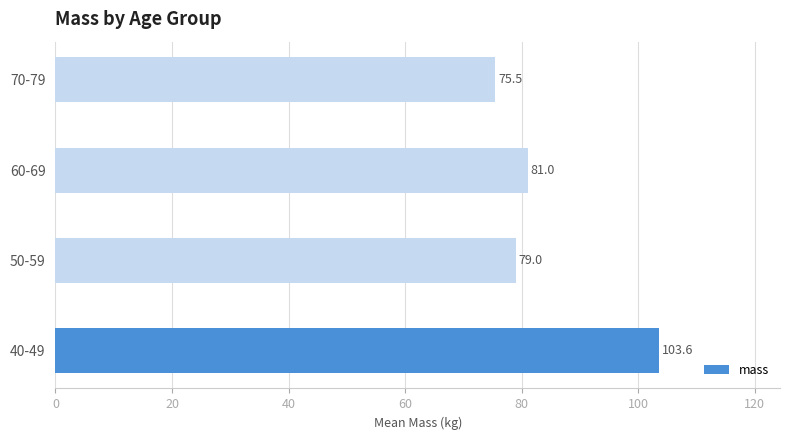

Where is the data nearest to the value 89?

60-69